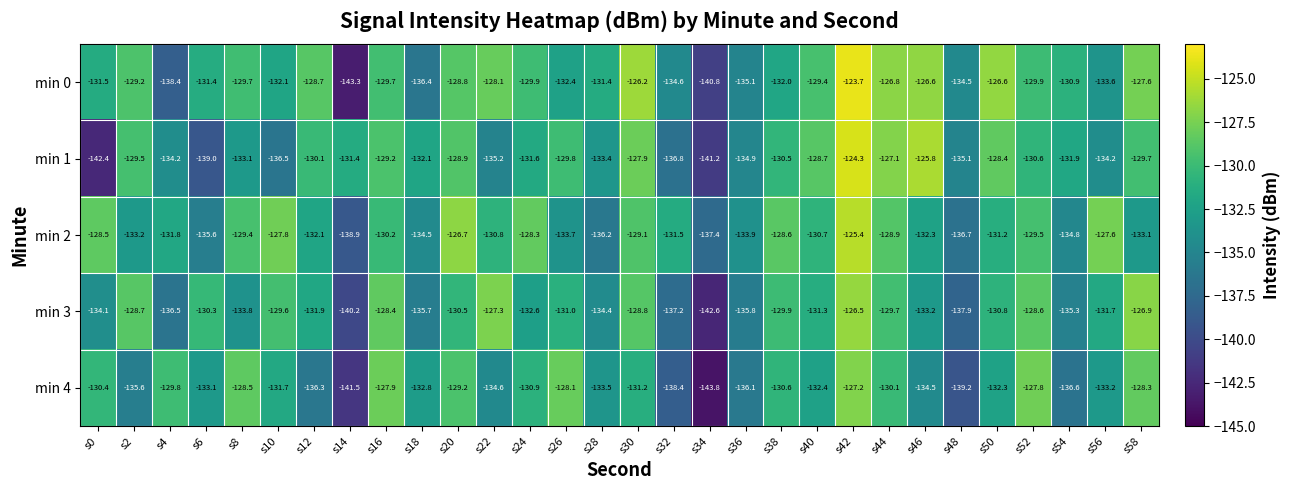

List the series in order of their peak value, lowest first.

min 4, min 3, min 2, min 1, min 0